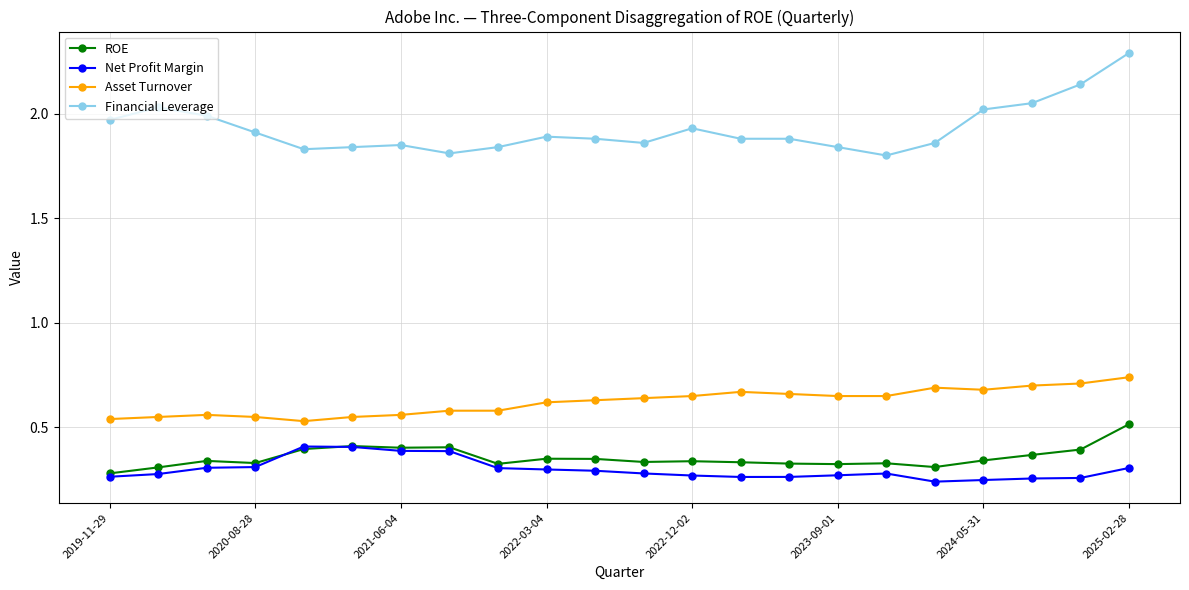

True or false: Financial Leverage has more than 1 points higher than both neighbors.

True